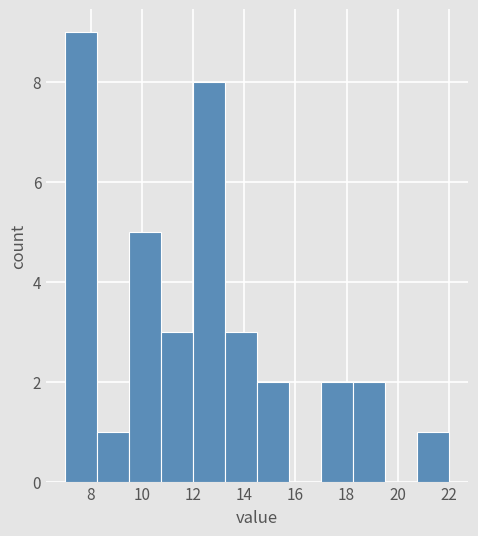

Over which range of the x-axis is the bar tallest?

7.00 to 8.25